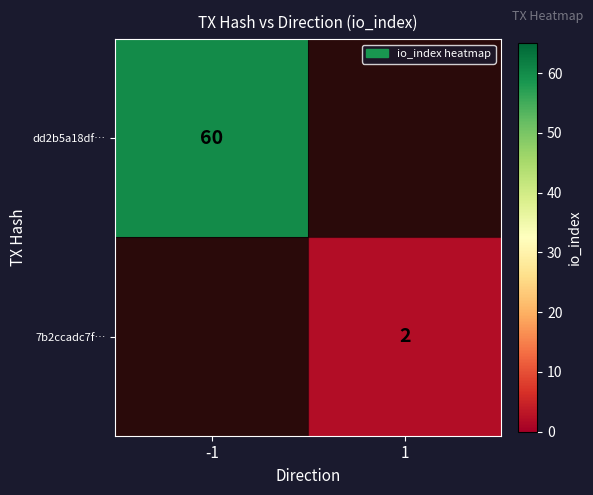

The 7b2ccadc7f… series shows 3.2 at 1. True or false?

False